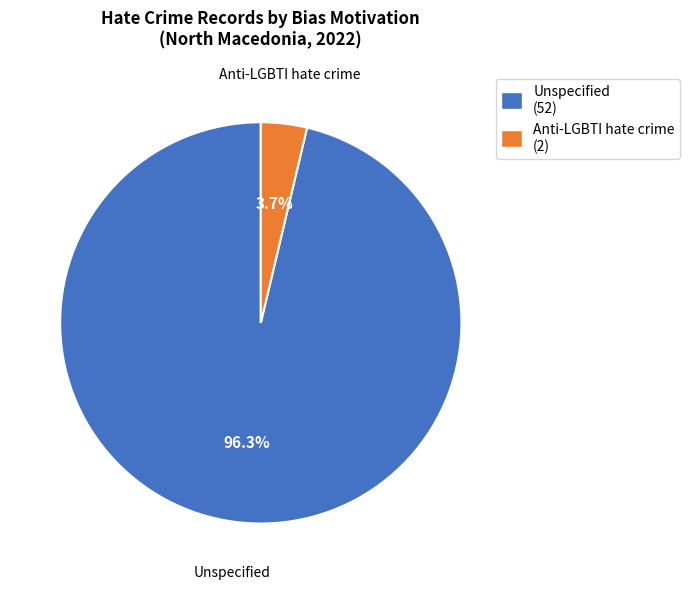

To the nearest percent, what percentage of the pie is Unspecified?

96%